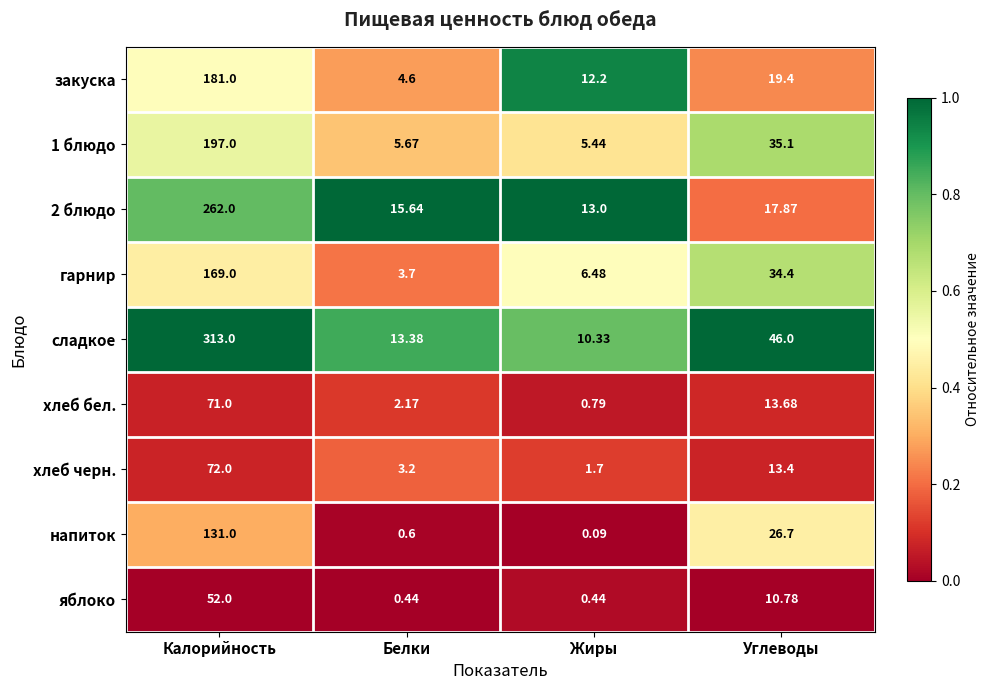

Where is напиток nearest to the value 65?

Углеводы